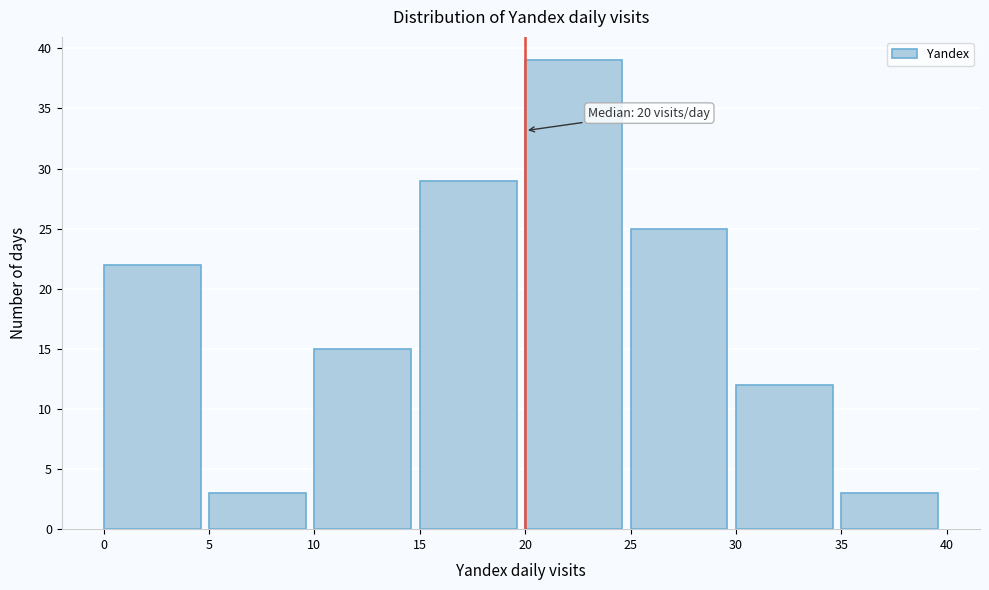

Over which range of the x-axis is the bar tallest?

20 to 25